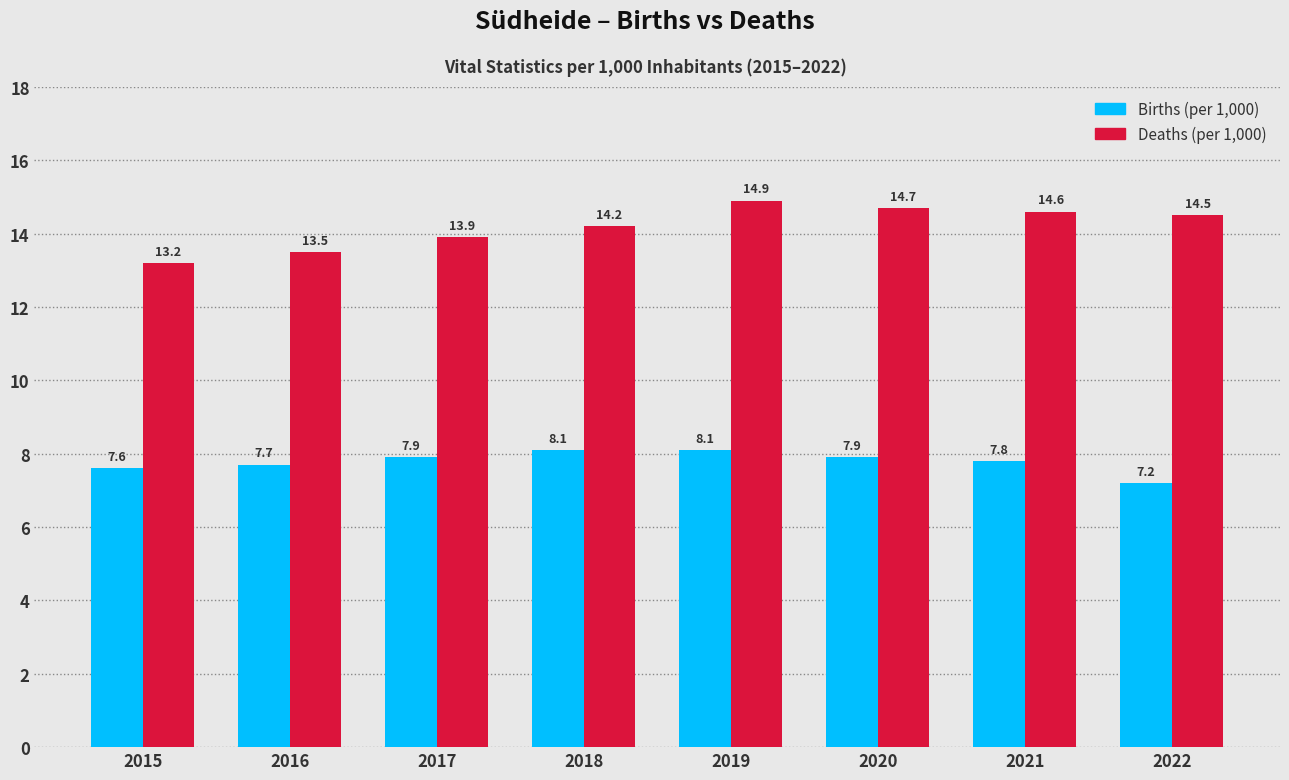

Reading left to right, list all the values displayed in this chart.

Births (per 1,000): 2015=7.6	2016=7.7	2017=7.9	2018=8.1	2019=8.1	2020=7.9	2021=7.8	2022=7.2
Deaths (per 1,000): 2015=13.2	2016=13.5	2017=13.9	2018=14.2	2019=14.9	2020=14.7	2021=14.6	2022=14.5